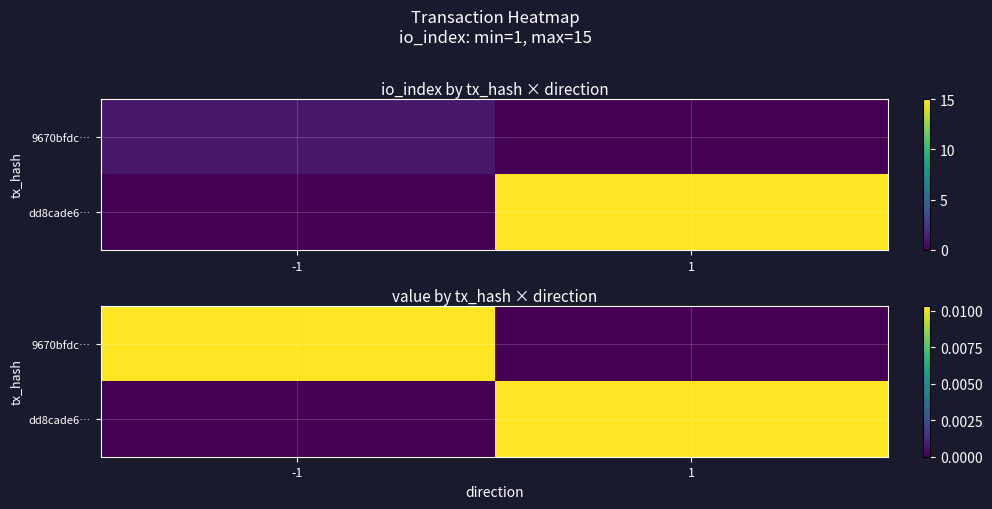

Is the value of dd8cade6… at -1 greater than the value of 9670bfdc… at -1?

No